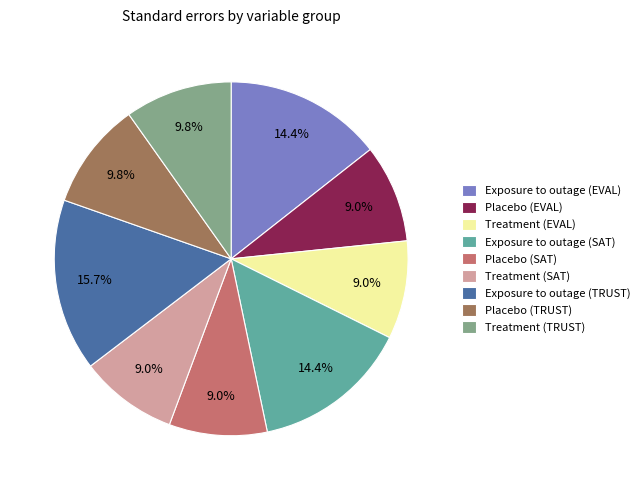

Does any single category account for the majority?

No